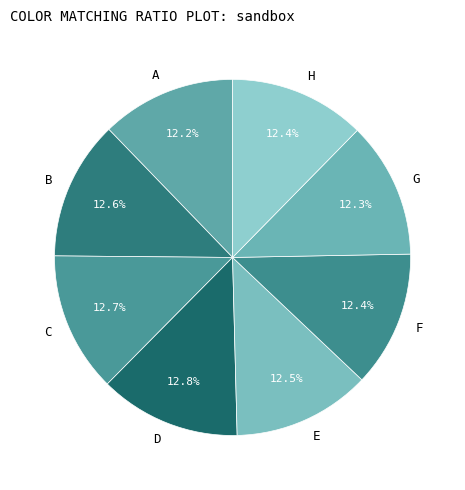

How many slices are in this pie chart?

8